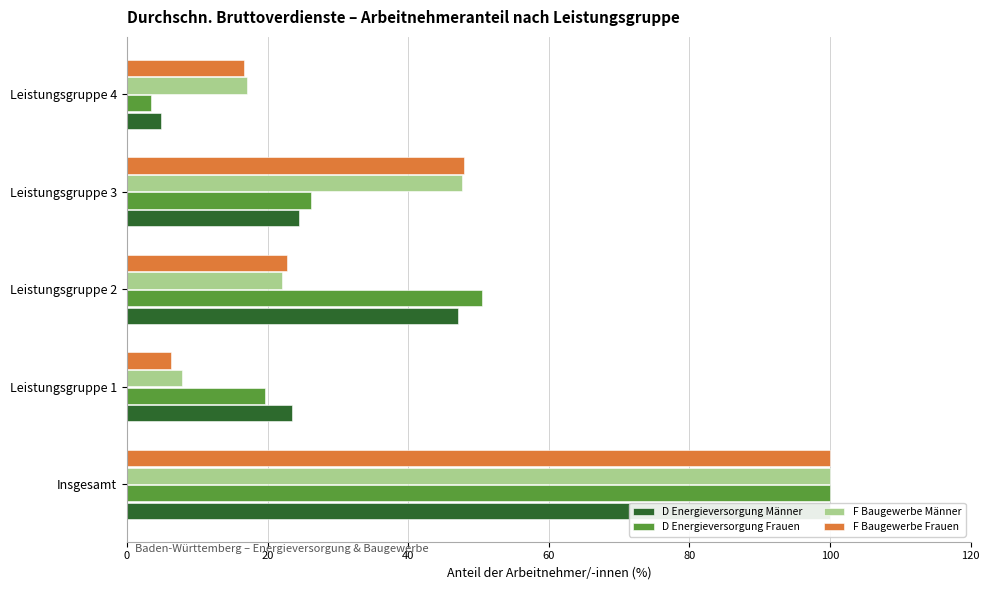

Is the value of F Baugewerbe Männer at 60 greater than the value of D Energieversorgung Männer at 40?

Yes